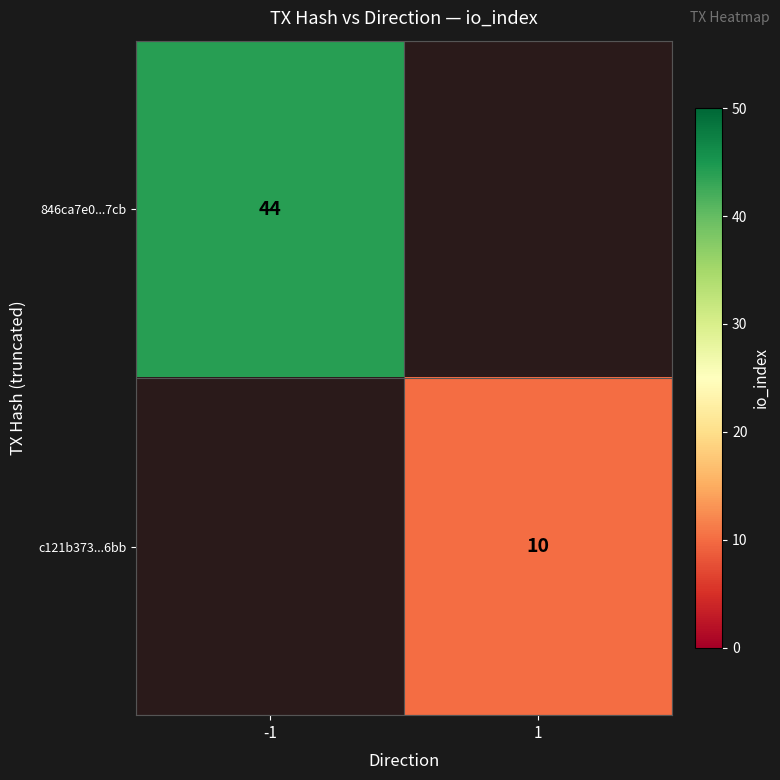

Is it true that 846ca7e0...7cb equals 57.6 at -1?

False